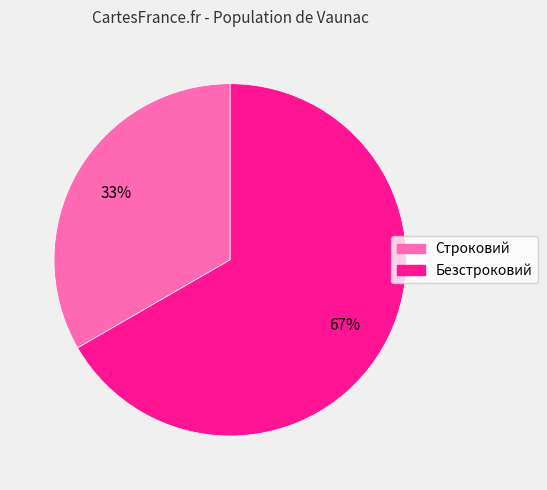

To the nearest percent, what is the average slice percentage?

50%